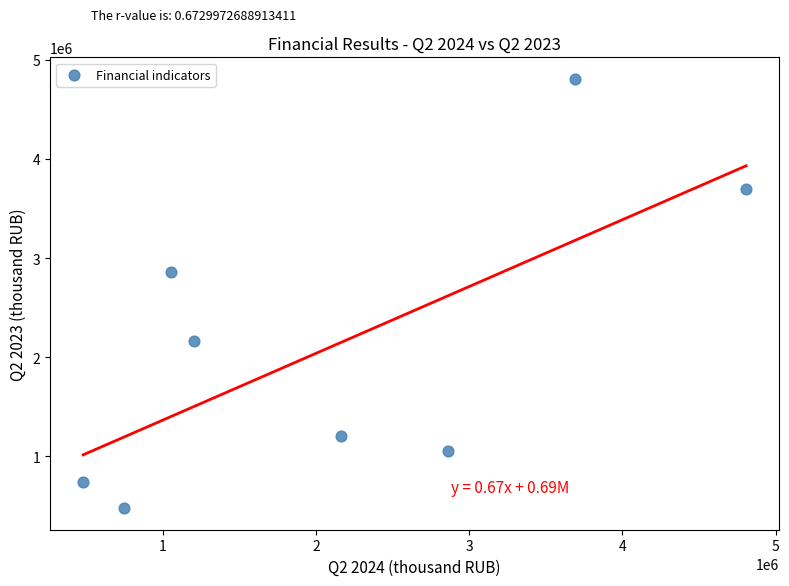

What is the average Y value?

2124883.2